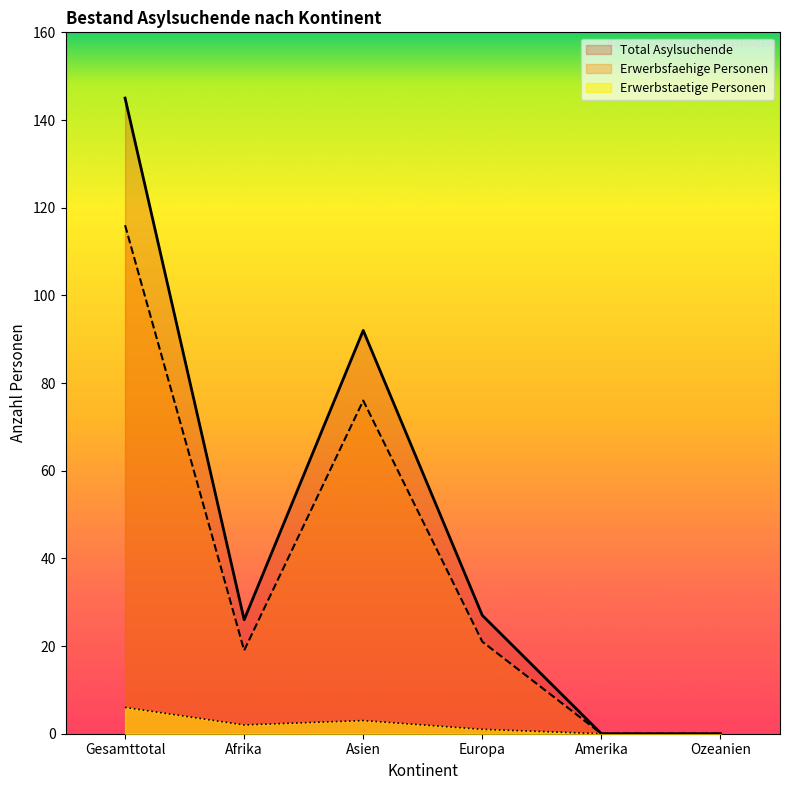

What are all the series names shown in the legend?

Total Asylsuchende, Erwerbsfaehige Personen, Erwerbstaetige Personen